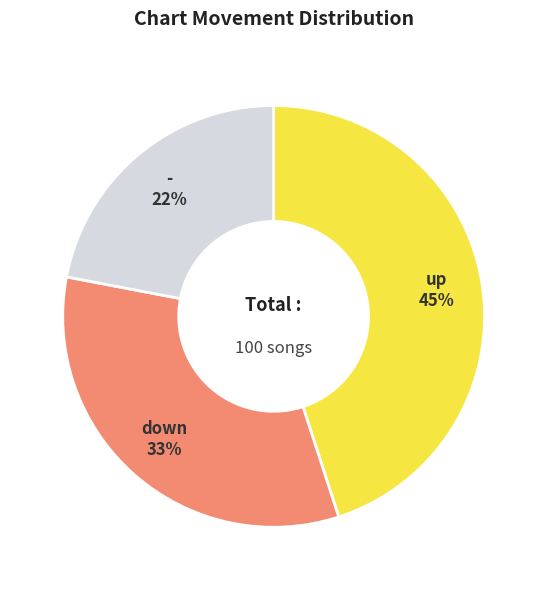

True or false: up accounts for 45% of the total.

True